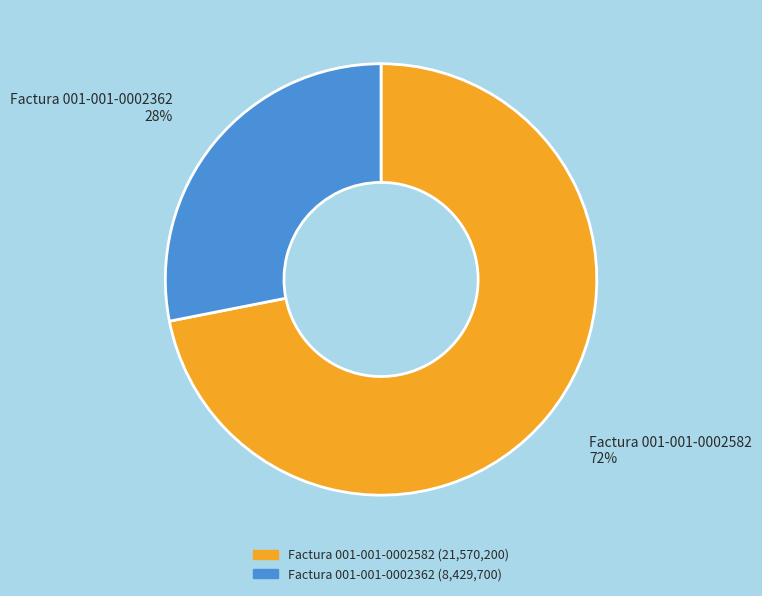

Approximately how many times larger is the value at Factura 001-001-0002362 compared to Factura 001-001-0002582?

0.4